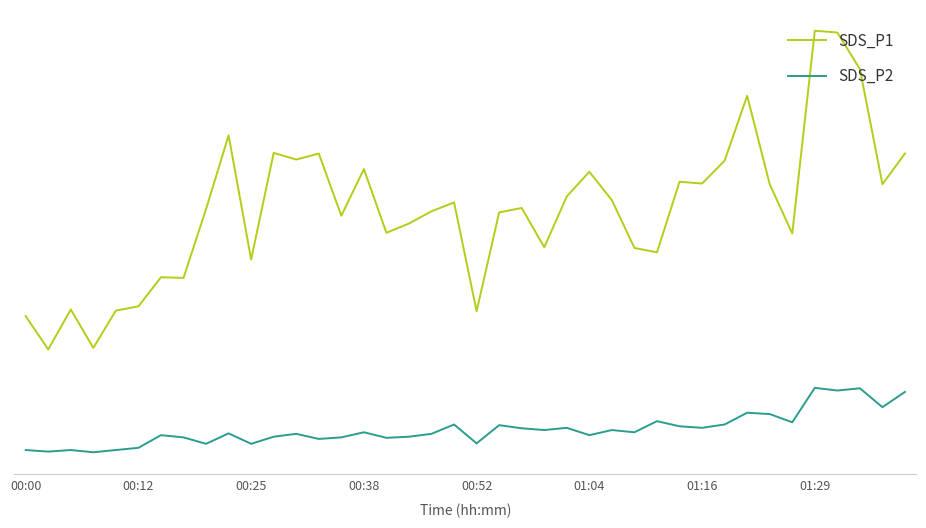

Does the chart display data point markers on the line(s)?

No